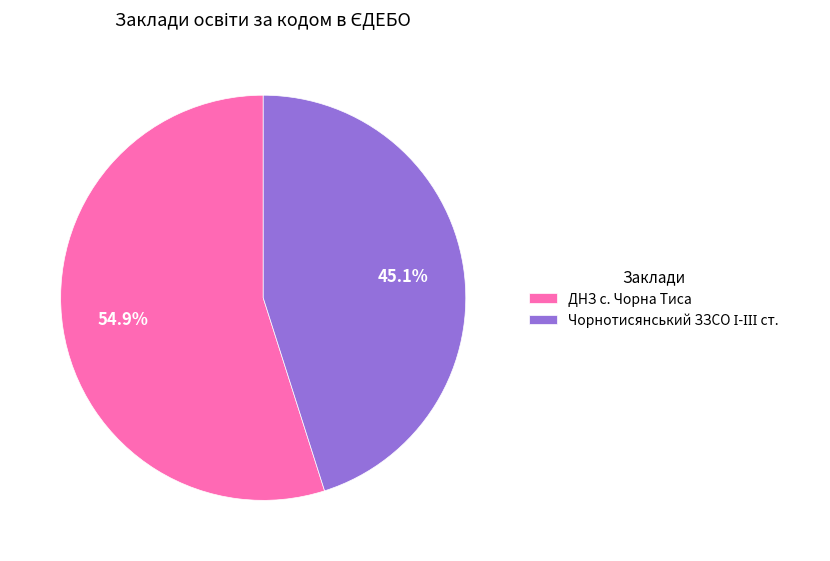

Is there a majority slice in this chart?

Yes